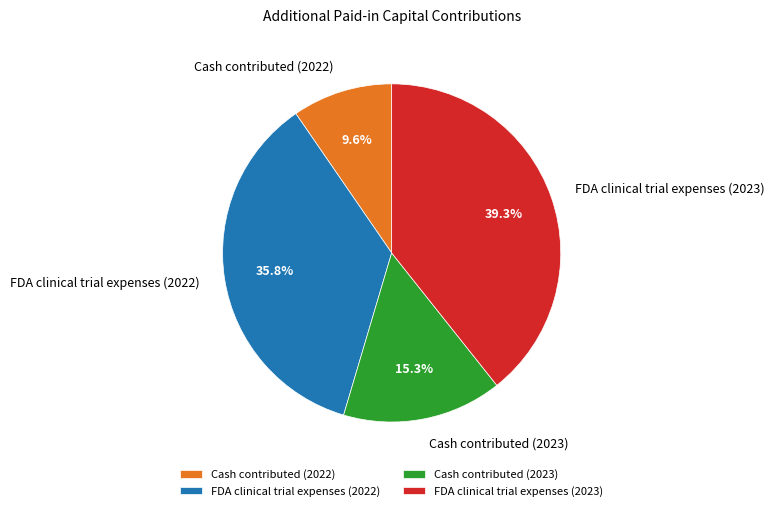

Rank the categories by value from lowest to highest.

Cash contributed (2022), Cash contributed (2023), FDA clinical trial expenses (2022), FDA clinical trial expenses (2023)